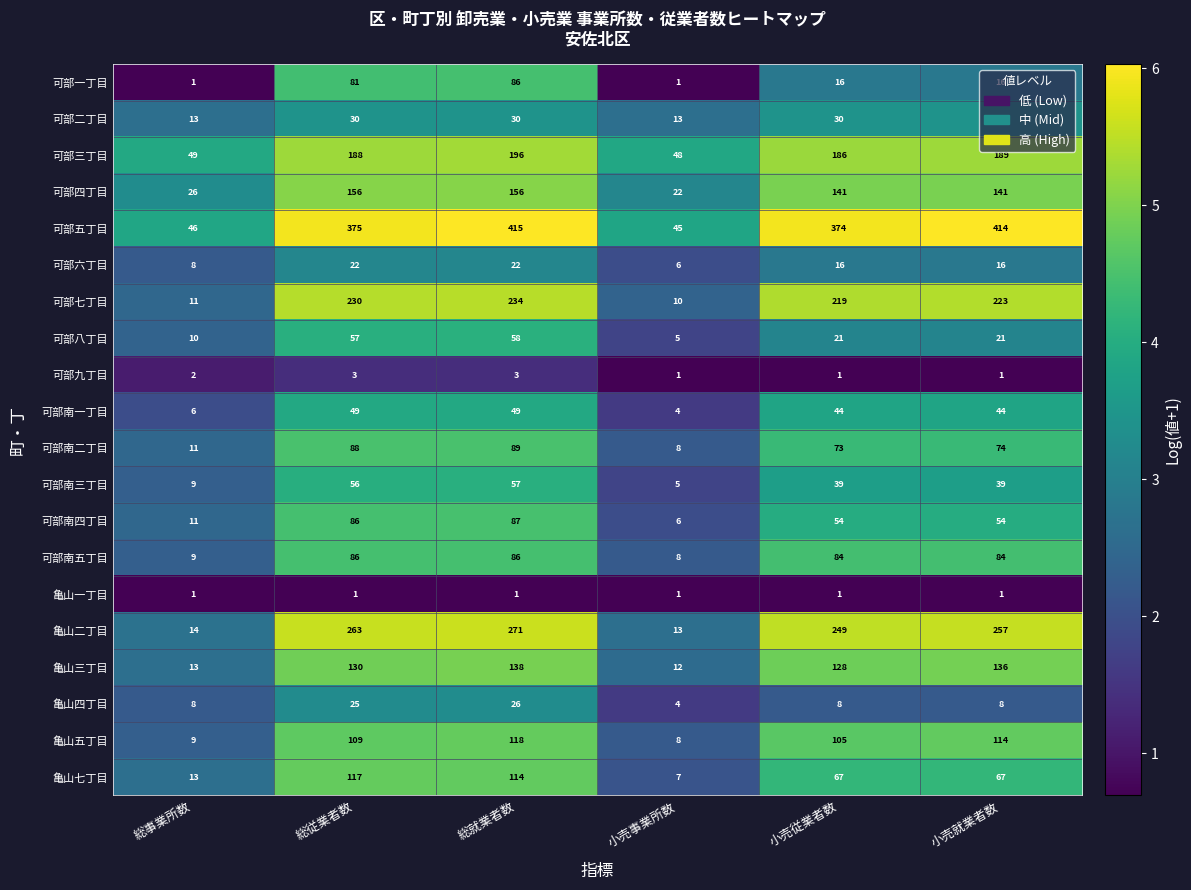

At which label is 可部南二丁目 closest to 48?

小売従業者数